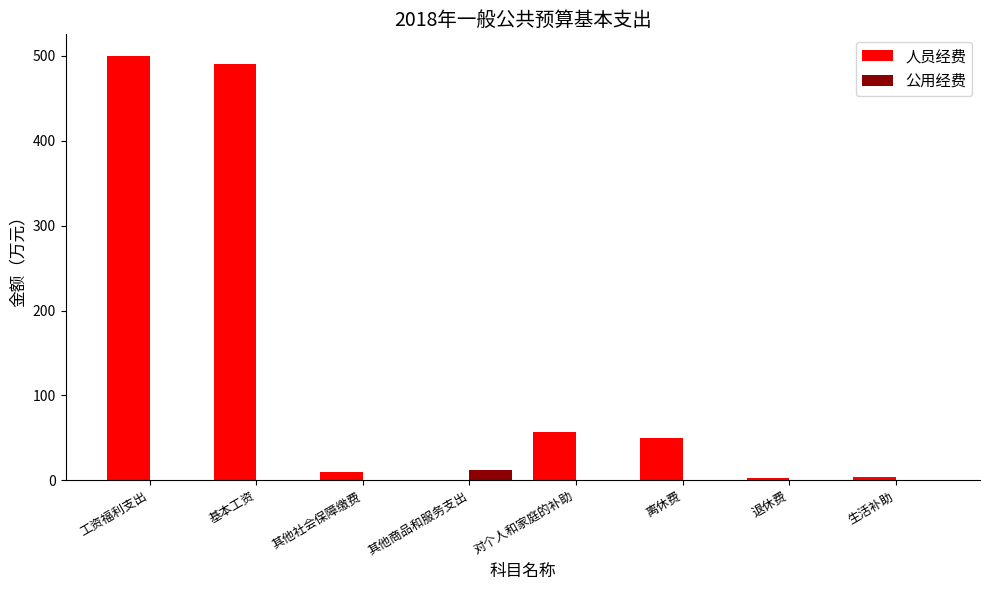

What is the sum of all 人员经费 values?

1113.8